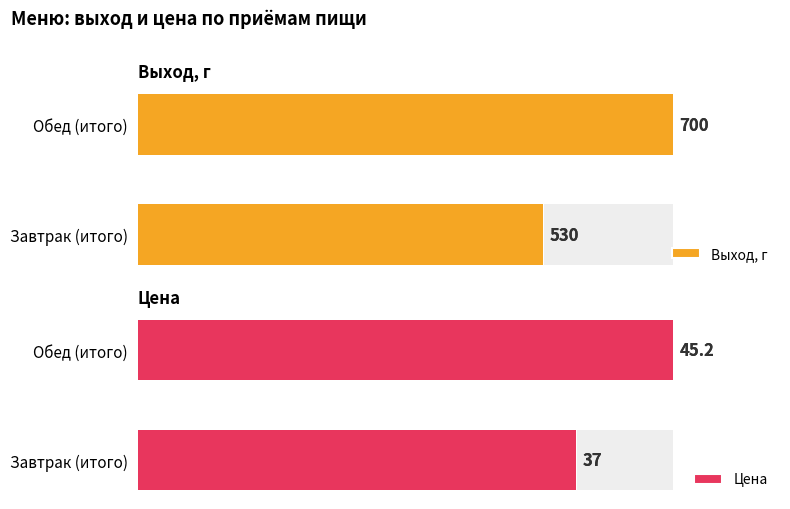

What is the difference between the maximum and minimum values in the Цена series?

8.2